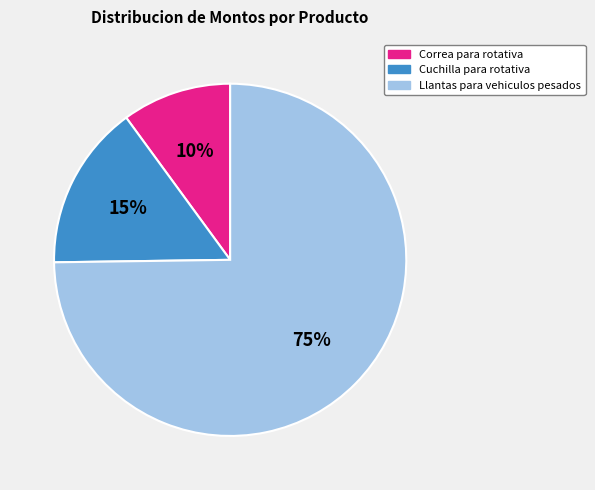

Between Llantas para vehiculos pesados and Cuchilla para rotativa, which is larger?

Llantas para vehiculos pesados